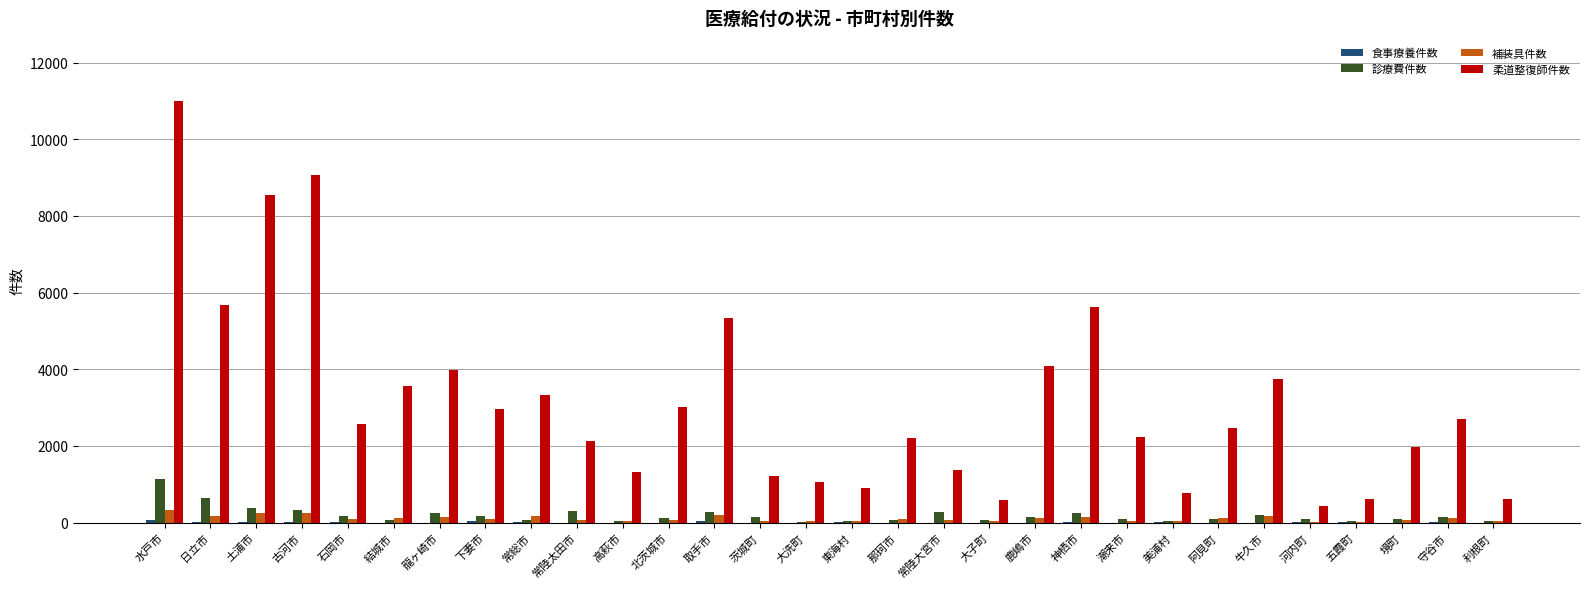

At which category is the sum across all series the highest?

水戸市